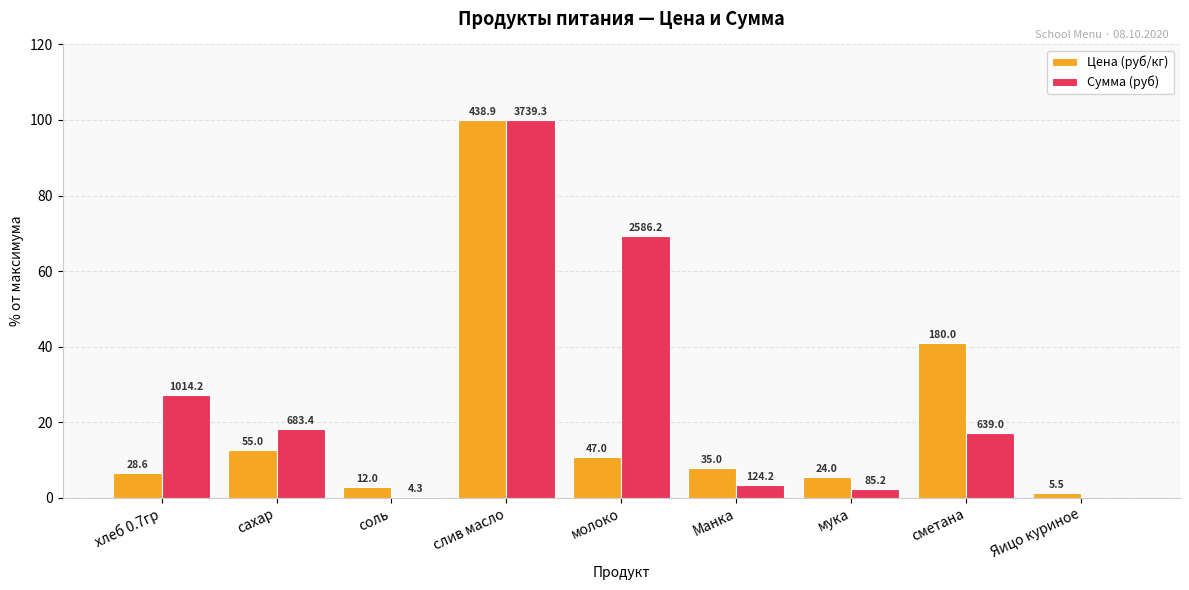

Rank the series by their average value, from highest to lowest.

Сумма (руб), Цена (руб/кг)